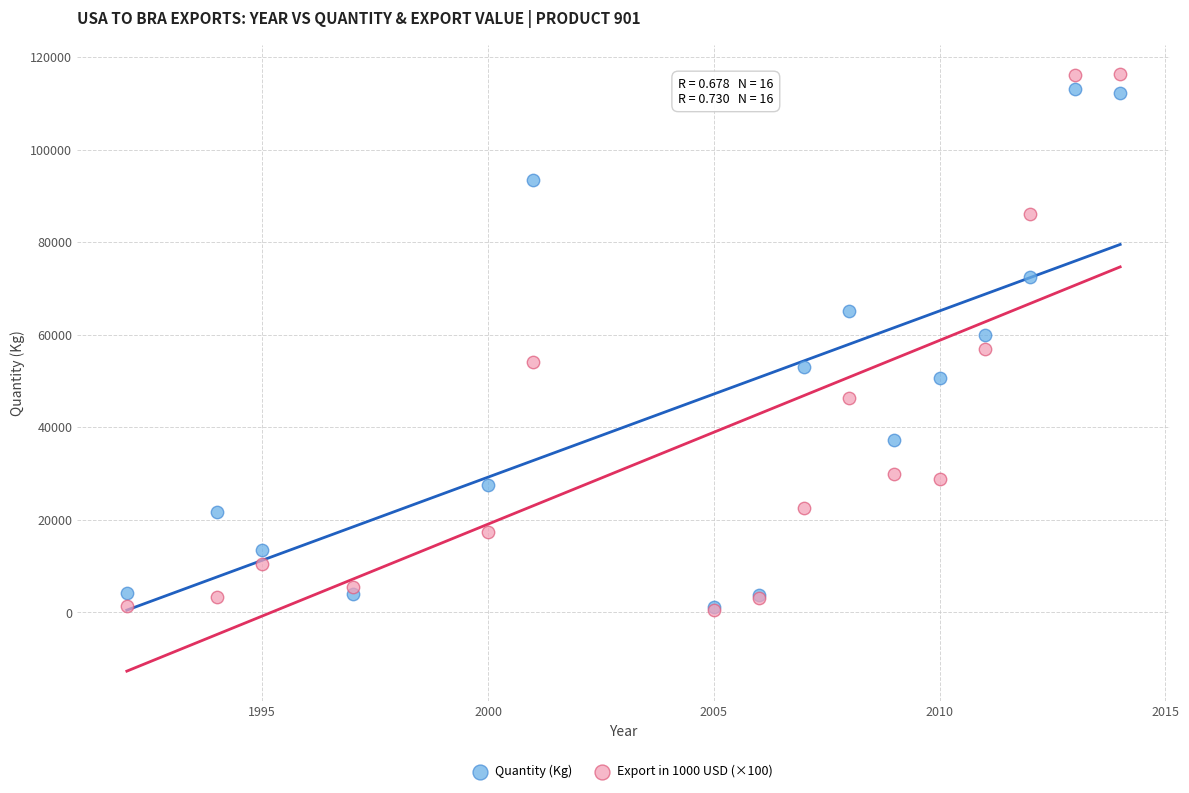

Which series contains the highest Y value?

Export in 1000 USD (×100)